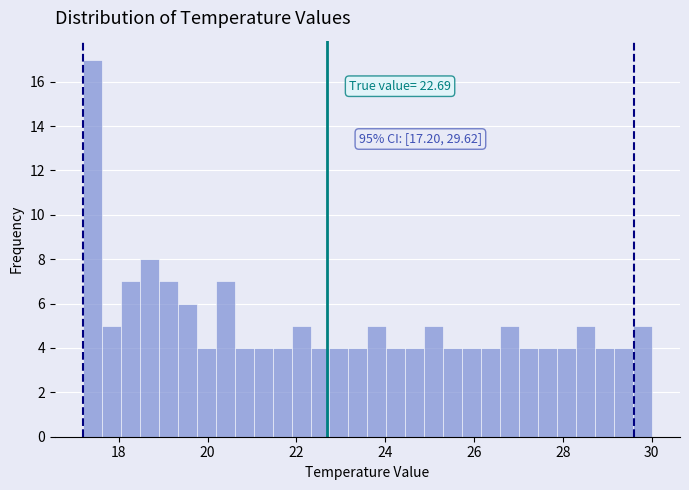

Read against the x-axis, roughly where is the centre of the tallest bar?

17.4